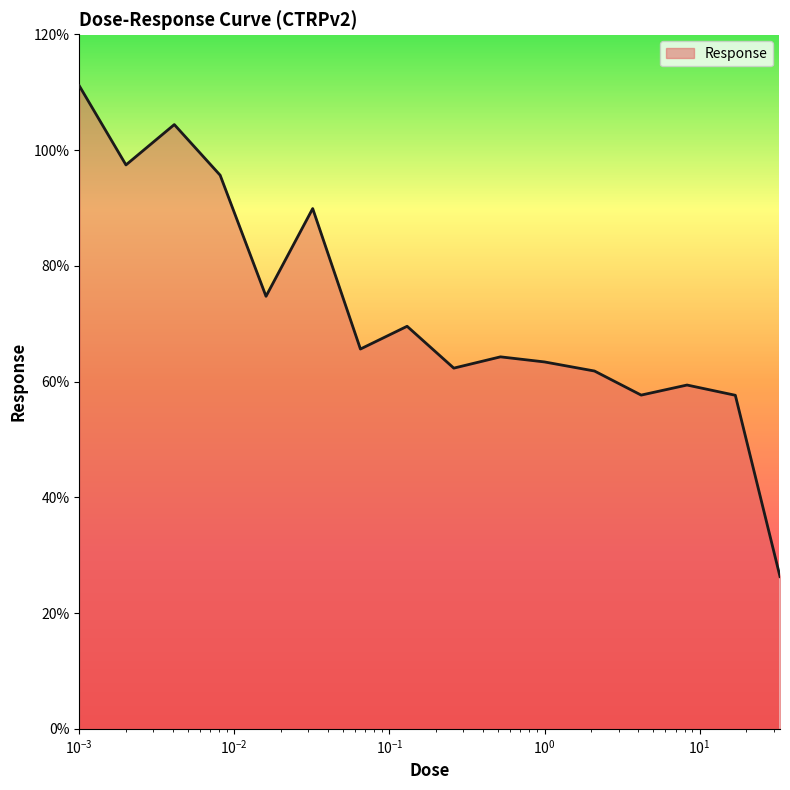

What is the difference between the maximum and minimum values?

84.8